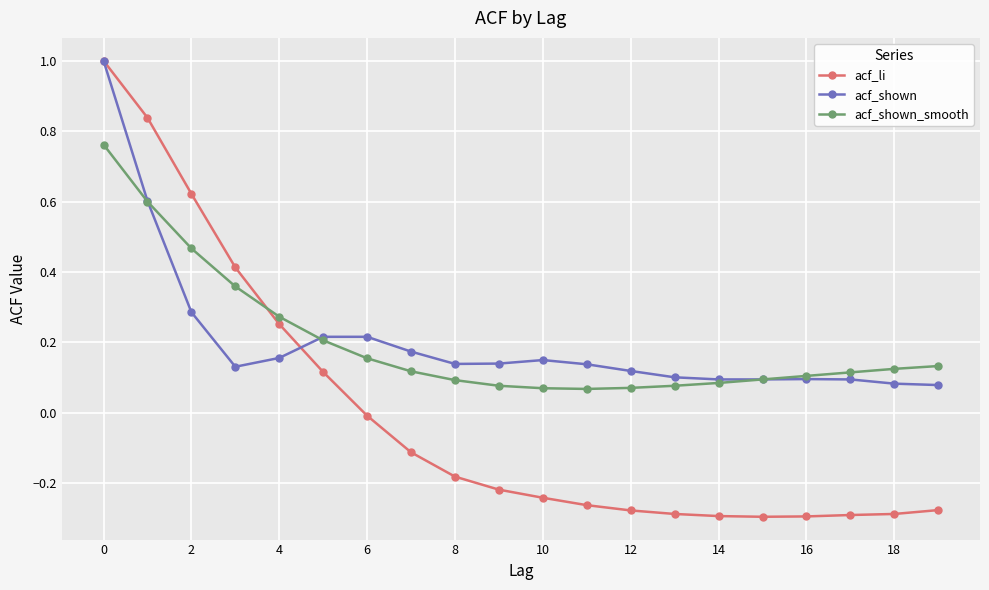

Which series has the widest spread of values?

acf_li